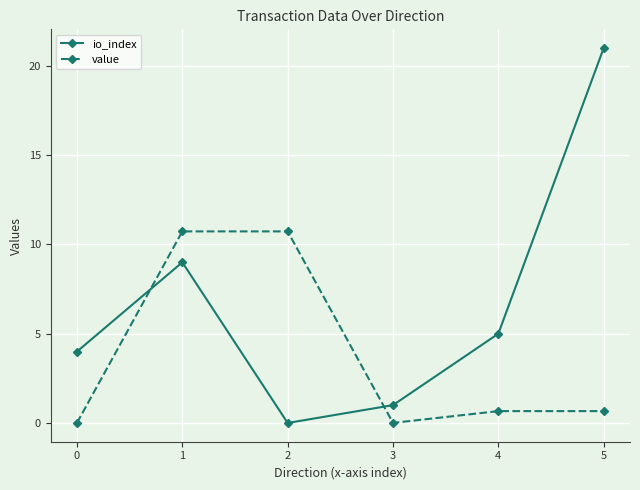

The value of value at 2 is 18.1. True or false?

False